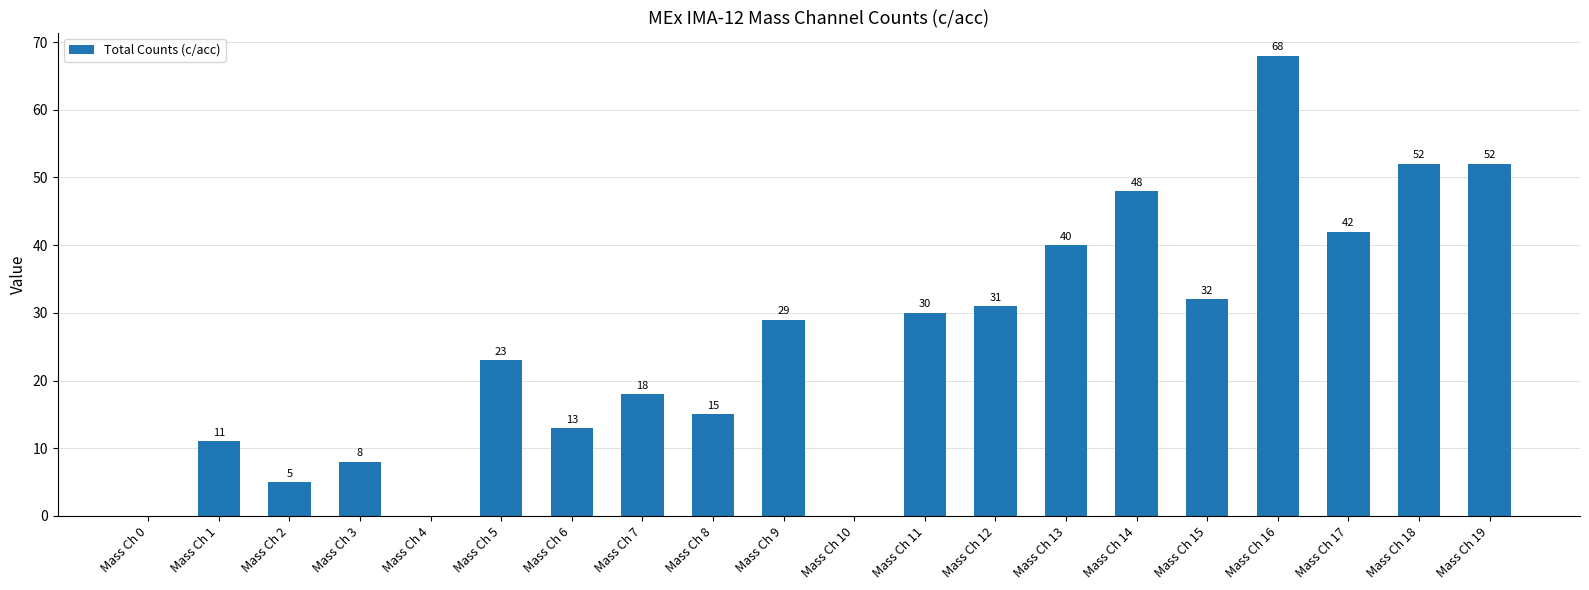

What is the sum of all values?

517